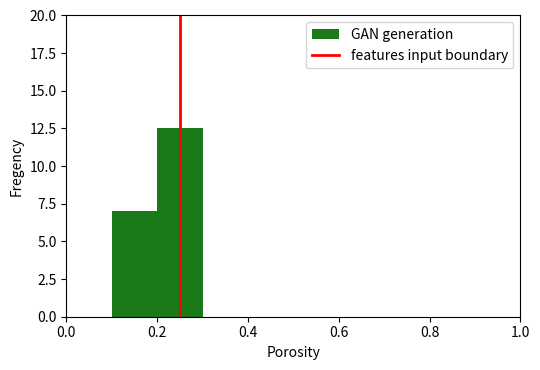

What is the sum of all values?

19.5